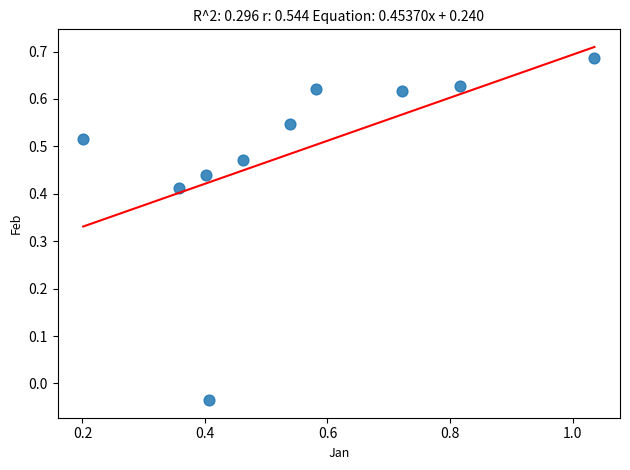

What is the range of X values (max minus min)?

0.8